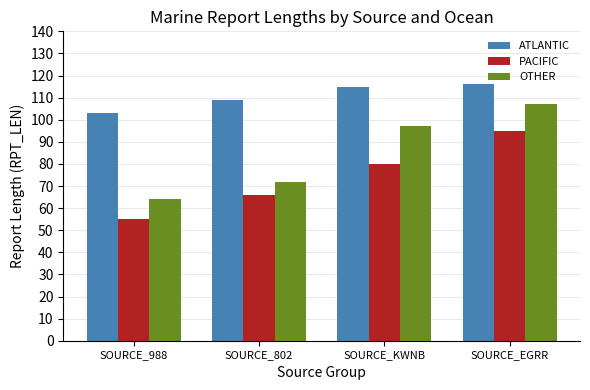

What is the sum of the OTHER values at SOURCE_KWNB and SOURCE_988?

161